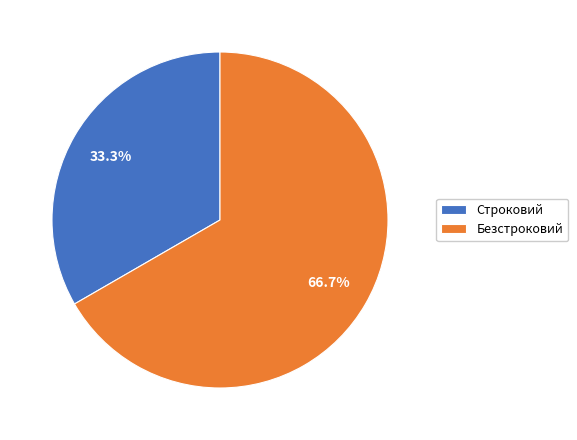

Between Безстроковий and Строковий, which is larger?

Безстроковий